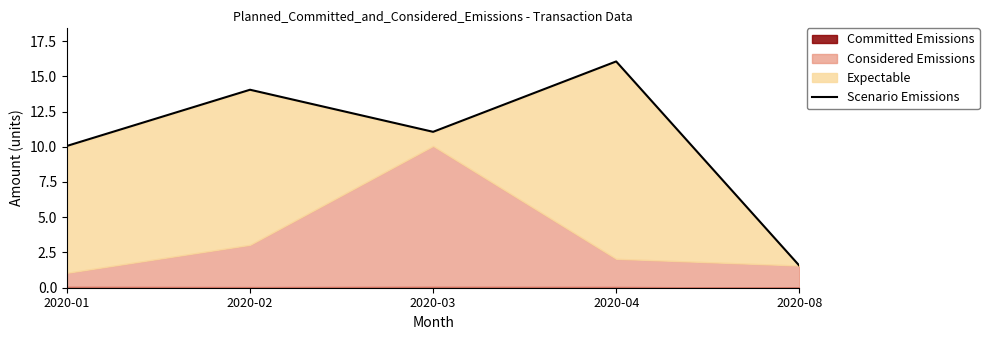

Between 2020-08 and 2020-04, which is larger?

2020-04